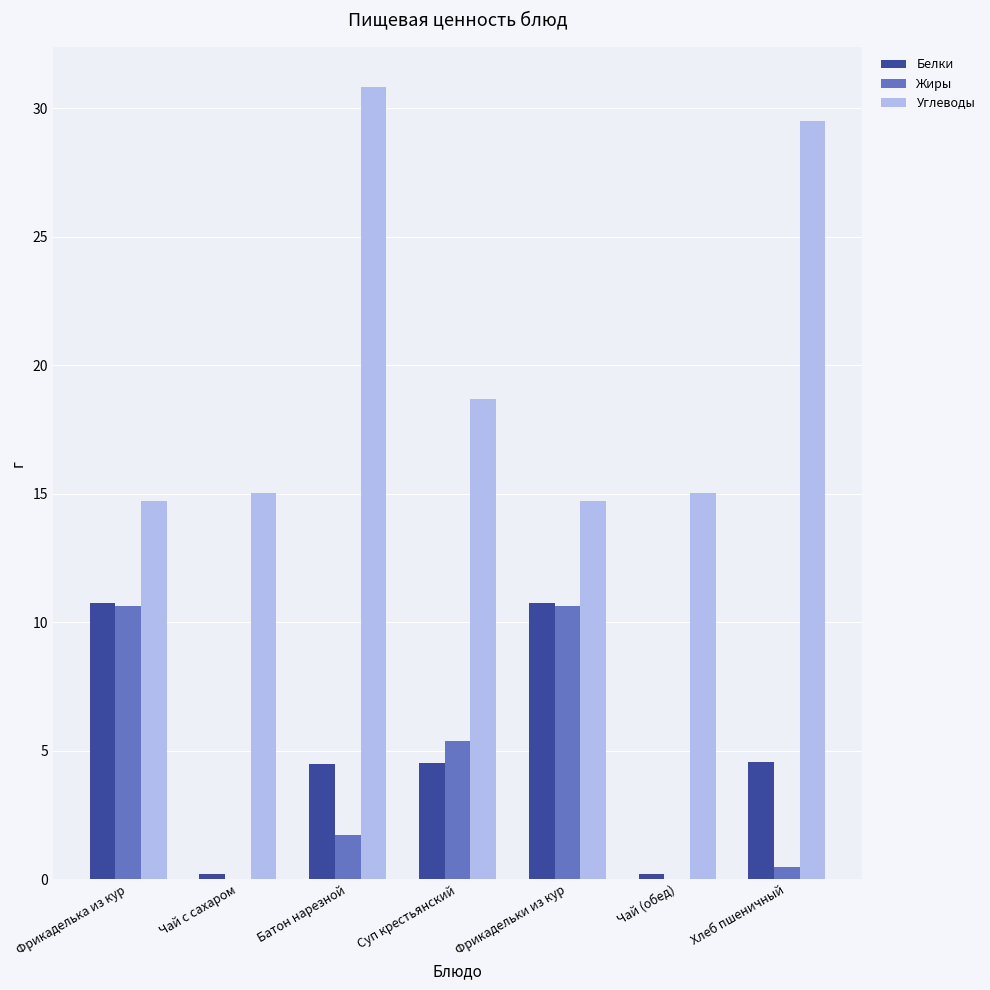

At which category is the sum across all series the highest?

Батон нарезной